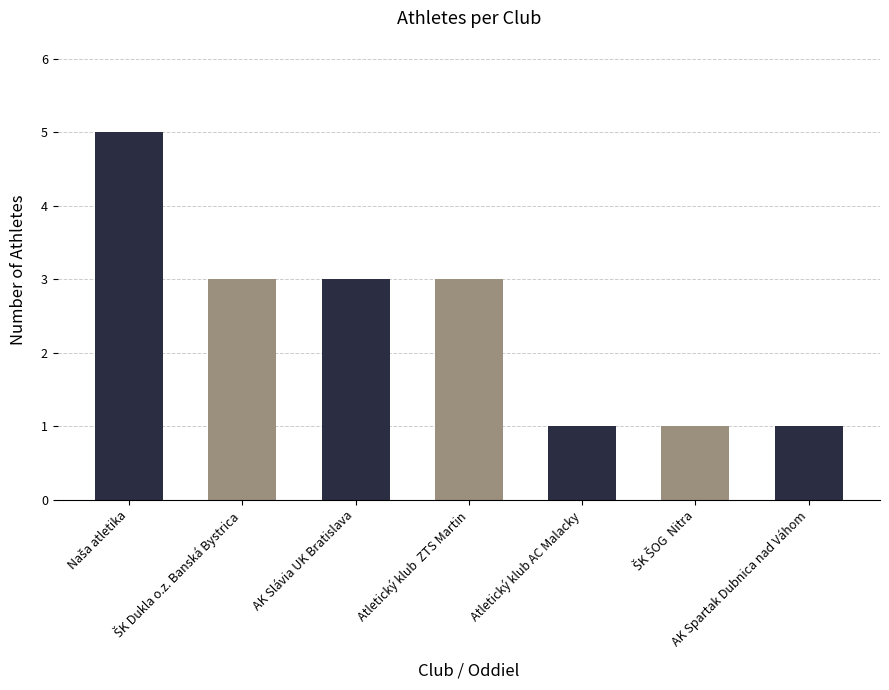

What is the sum of all values?

17